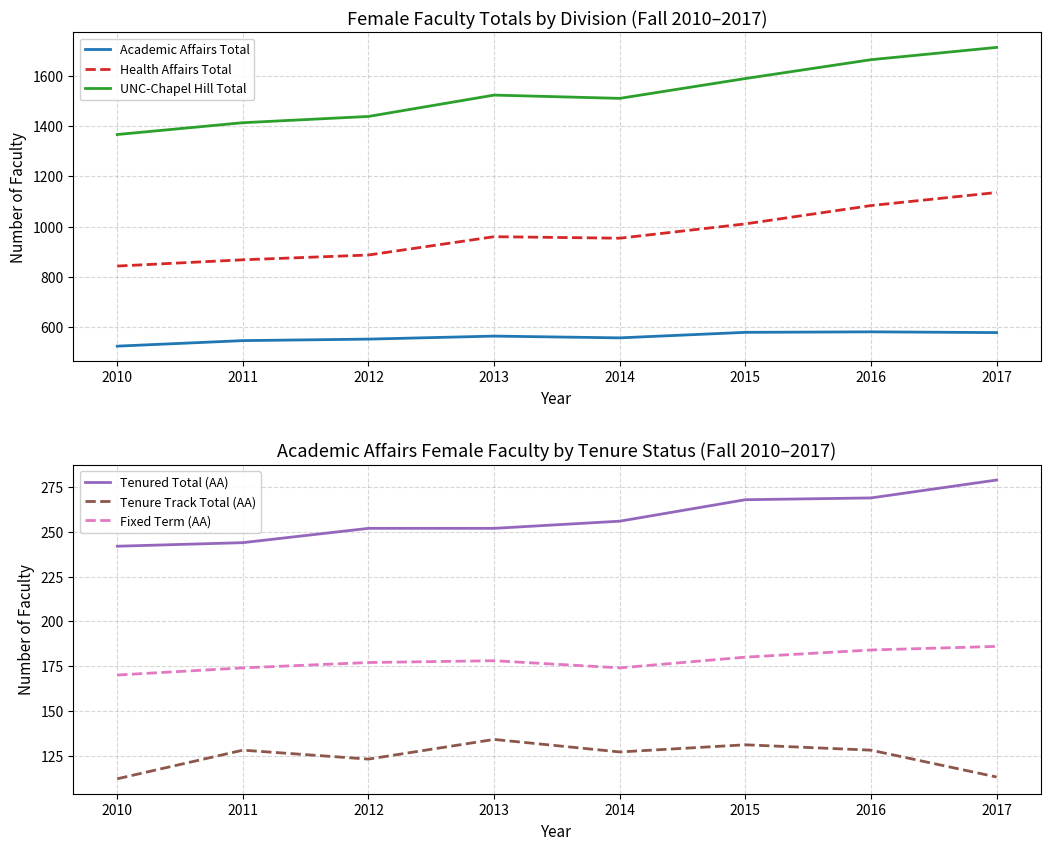

What is the approximate value of Health Affairs Total at 2016, to the nearest 50?

1100